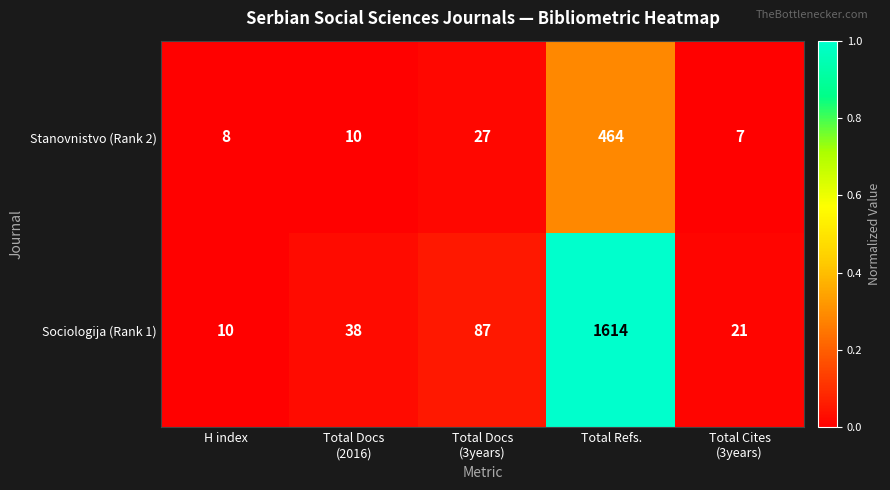

At which category is the sum across all series the highest?

Total Refs.